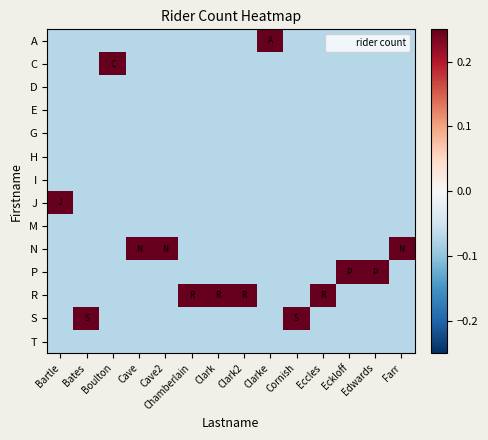

What is the greatest value displayed?

0.9